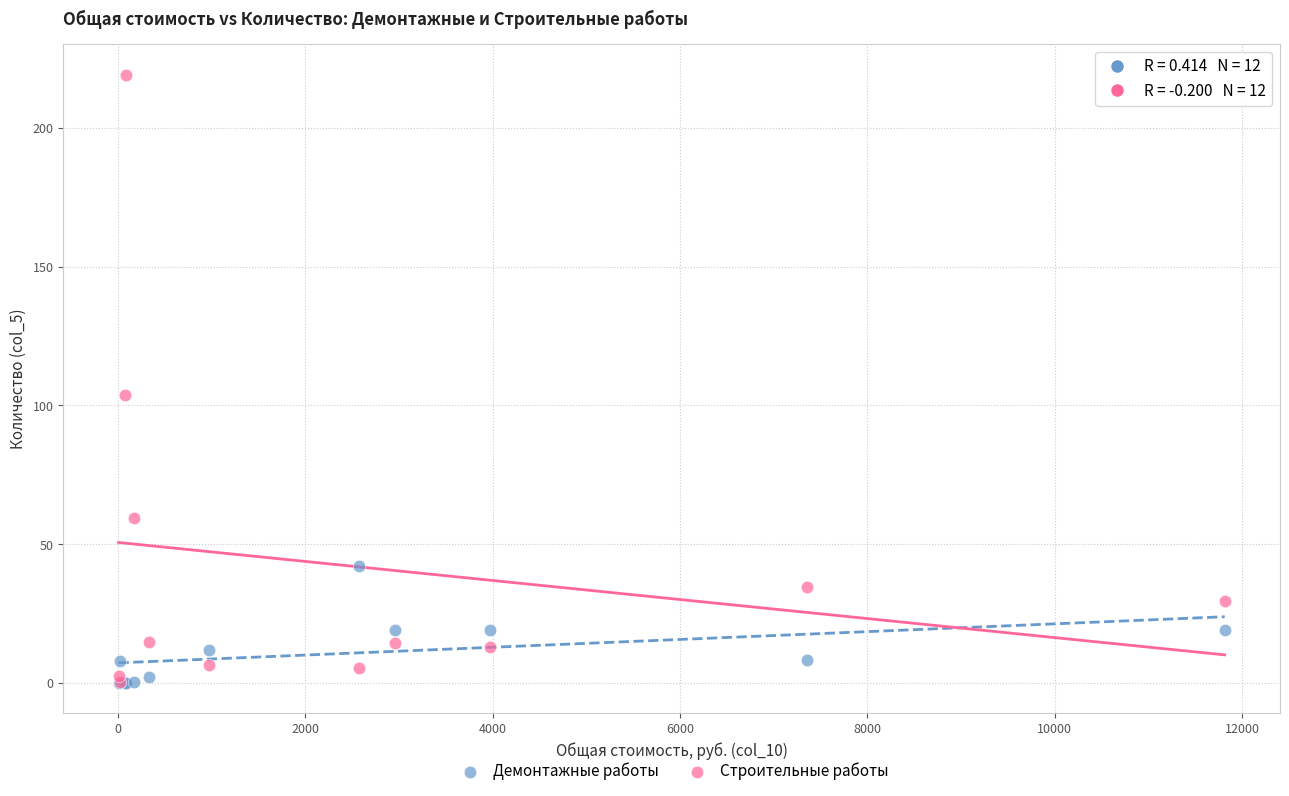

Which series contains the highest Y value?

Строительные работы